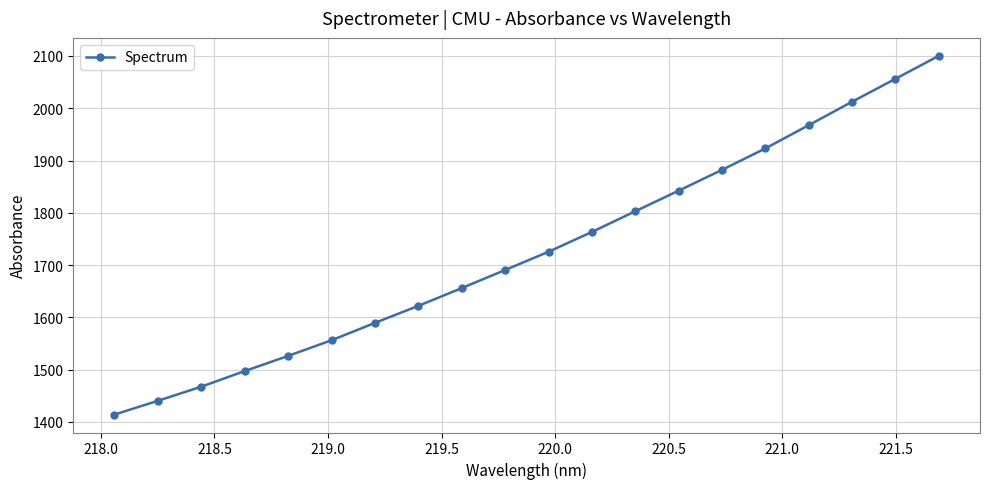

What is the maximum value shown in the chart?

2100.2